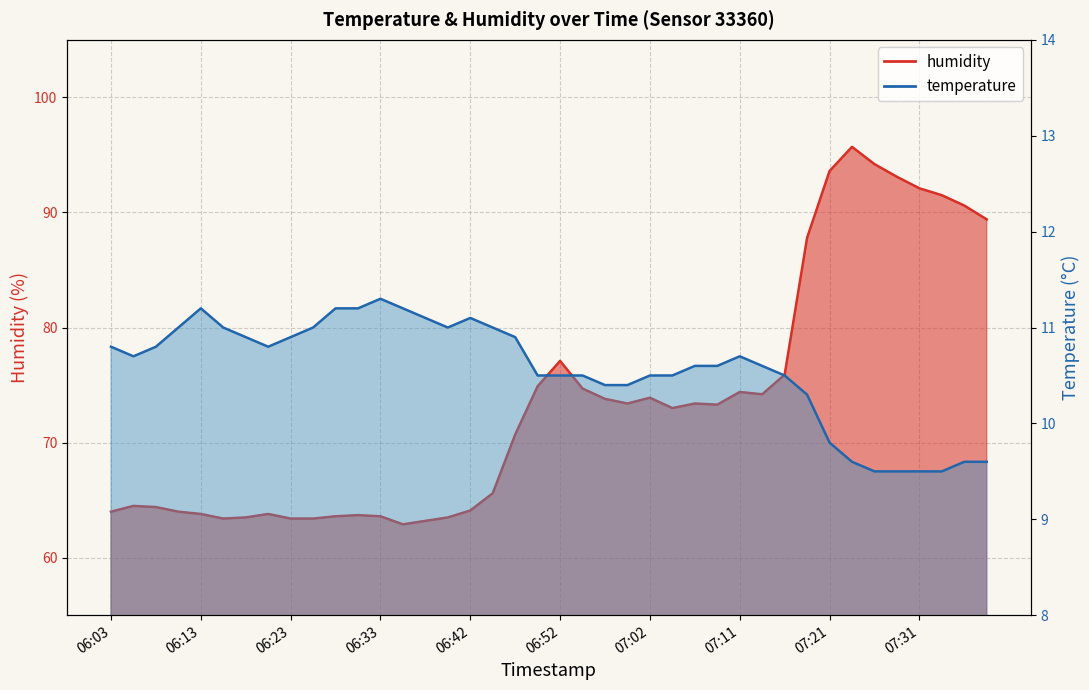

How many values in the humidity series are below 73?

19